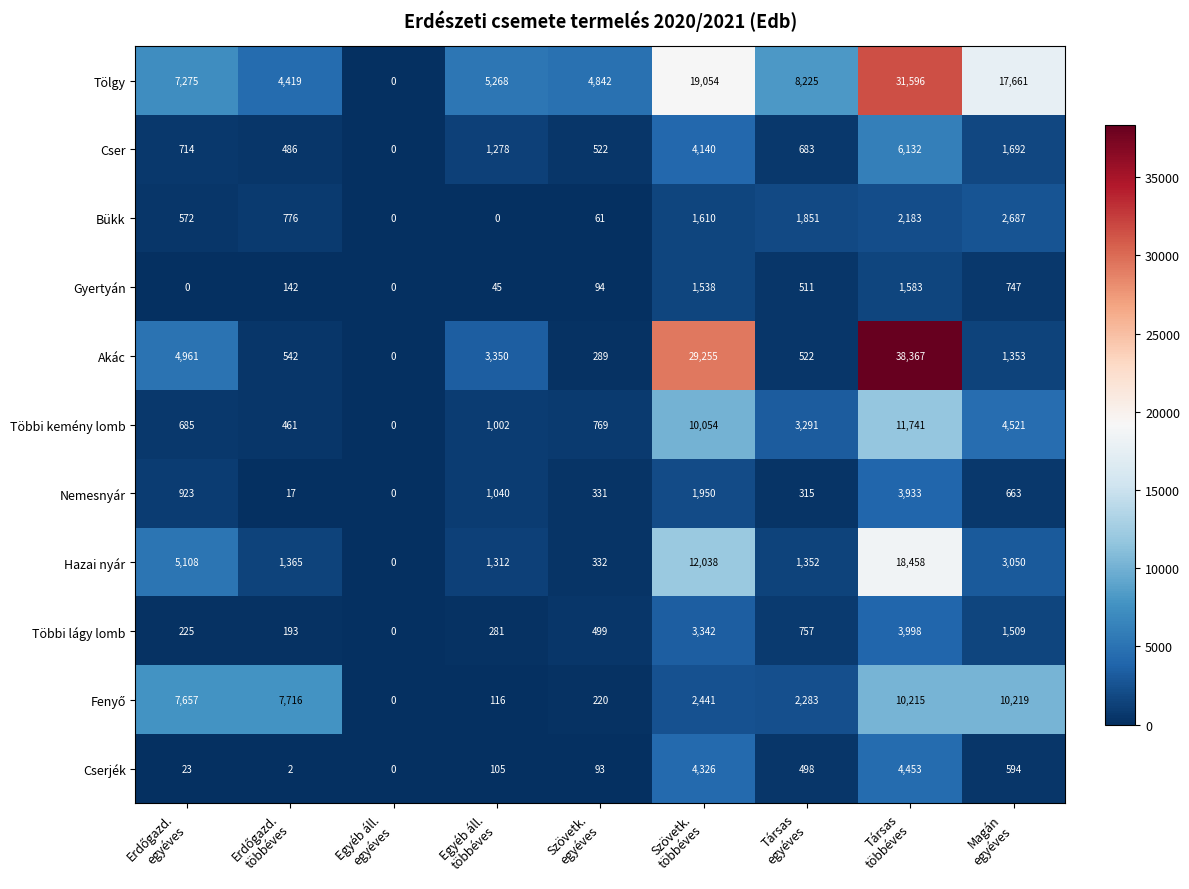

Which series has the largest range (max minus min)?

Akác